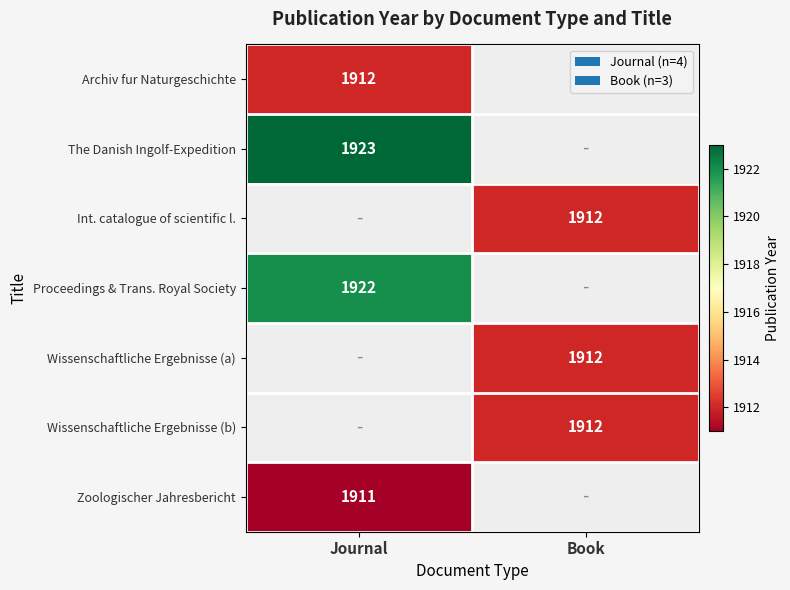

The value of The Danish Ingolf-Expedition at Journal is 1923. True or false?

True